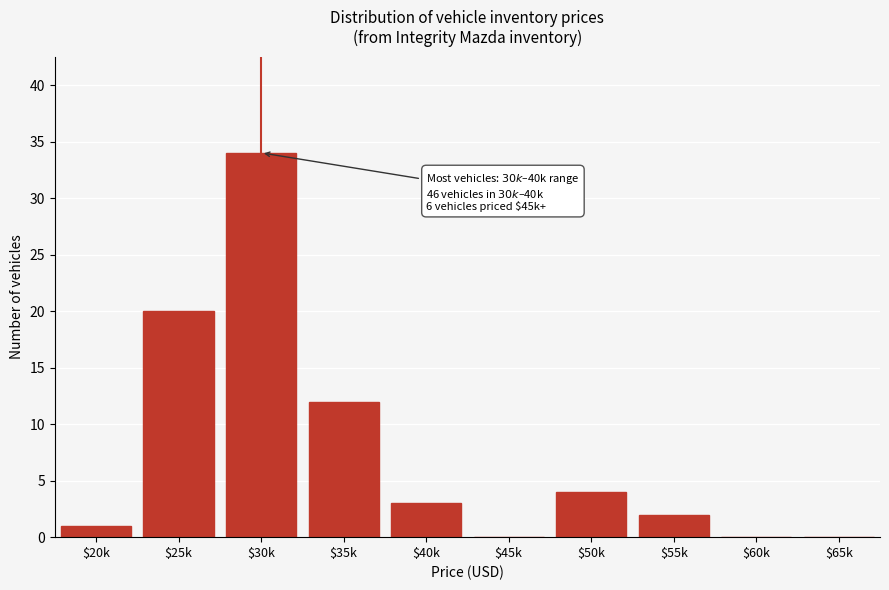

Where is the data nearest to the value 17?

$25k